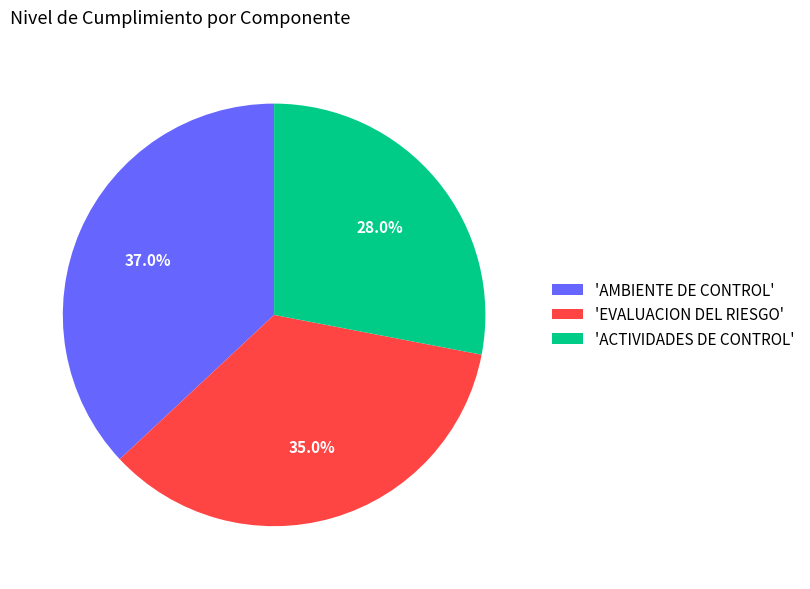

Count the number of slices in the pie.

3